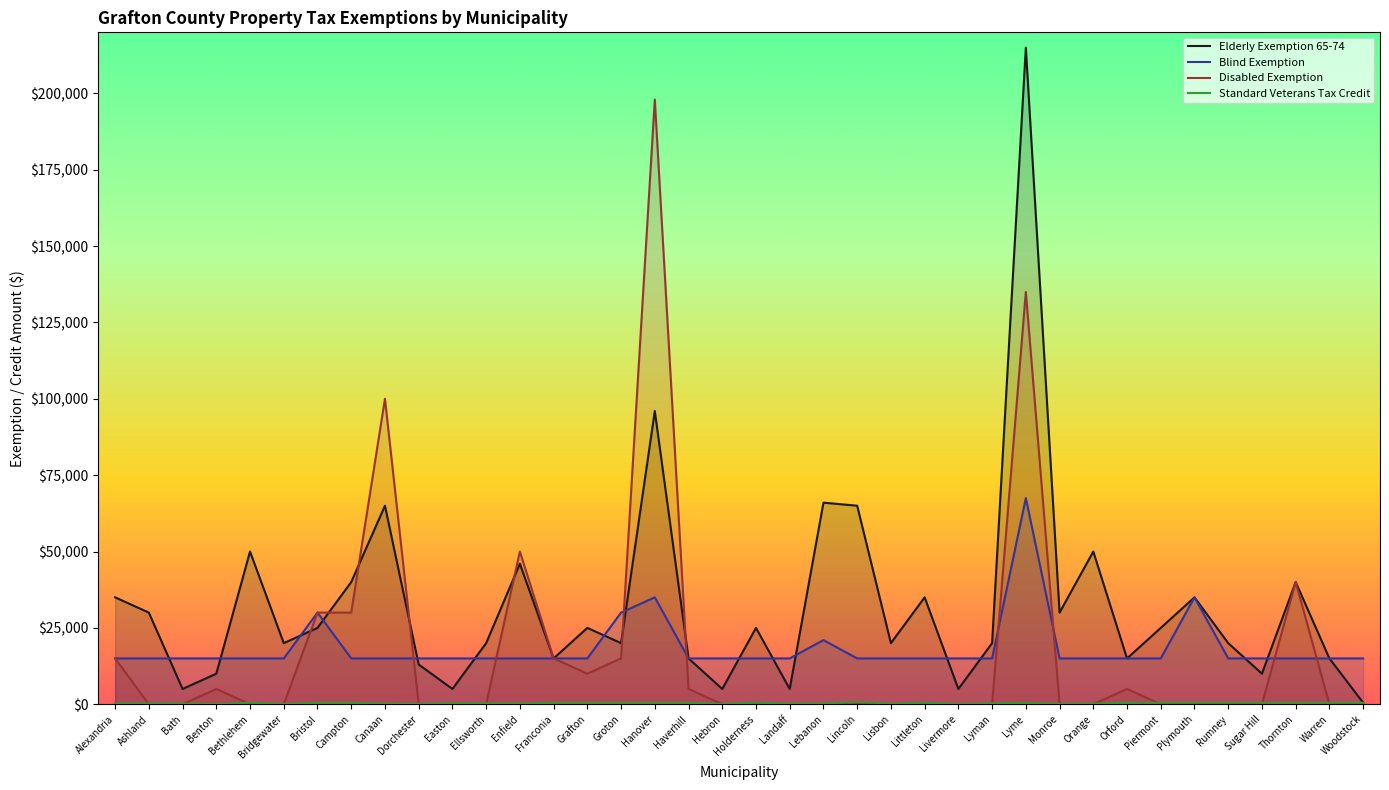

Which series has the largest total across all categories?

Elderly Exemption 65-74